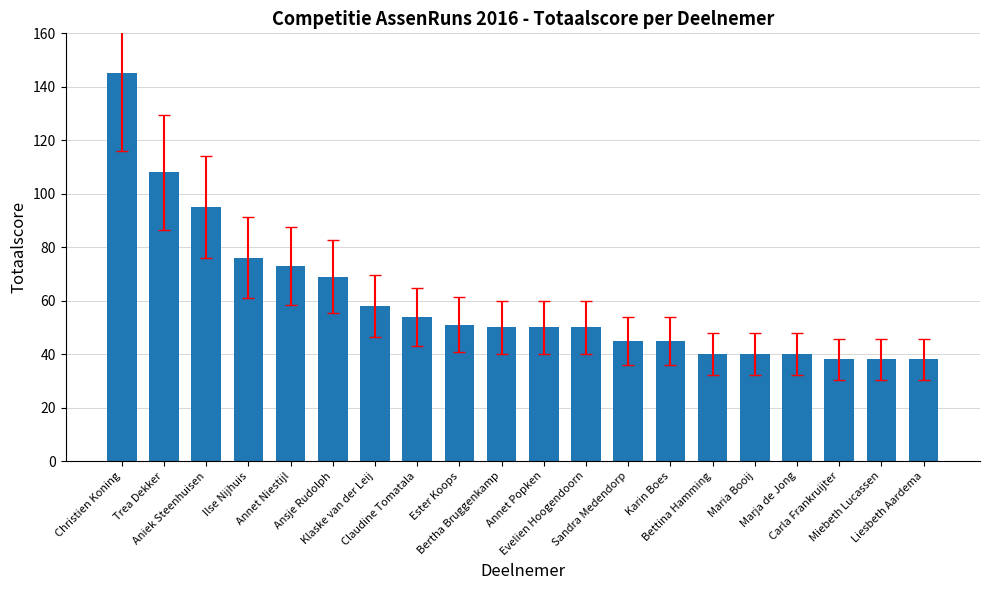

What is the greatest value displayed?

145